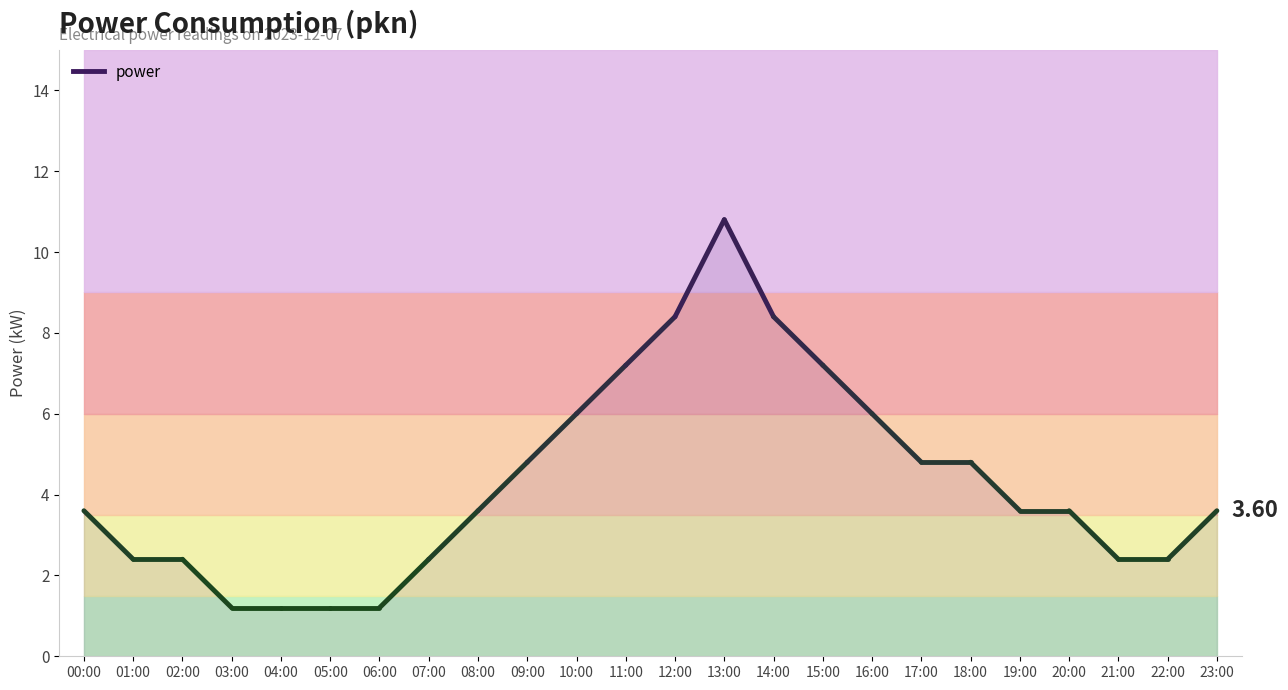

Rank the categories by value from lowest to highest.

03:00, 04:00, 05:00, 06:00, 01:00, 02:00, 07:00, 21:00, 22:00, 00:00, 08:00, 19:00, 20:00, 23:00, 09:00, 17:00, 18:00, 10:00, 16:00, 11:00, 15:00, 12:00, 14:00, 13:00